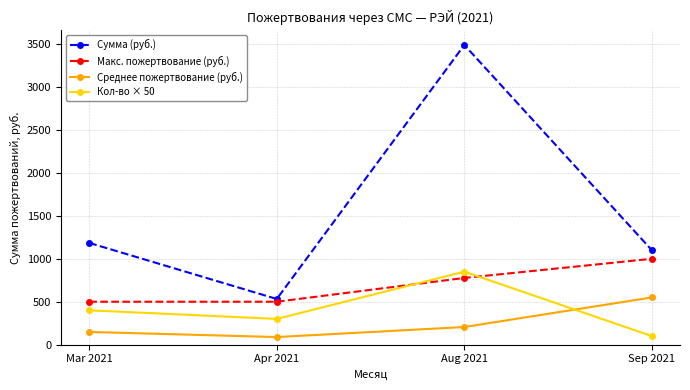

Reading left to right, list all the values displayed in this chart.

Сумма (руб.): 1185.0	532.0	3490.0	1100.0
Макс. пожертвование (руб.): 500.0	500.0	777.0	1000.0
Среднее пожертвование (руб.): 148.1	88.7	205.3	550.0
Кол-во × 50: 400.0	300.0	850.0	100.0